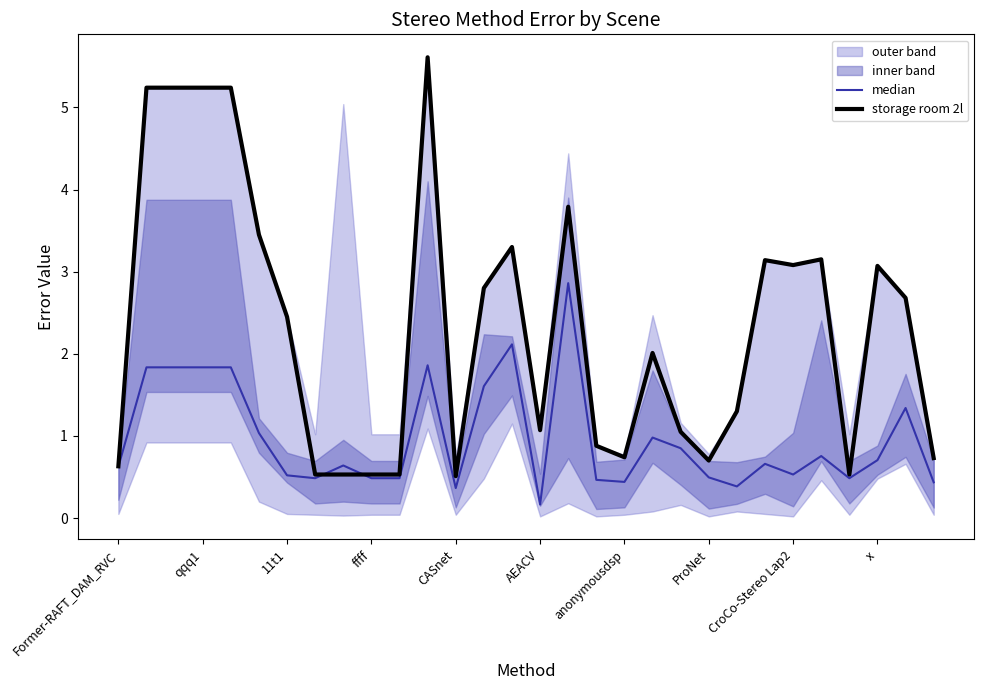

At which category is the sum across all series the highest?

11